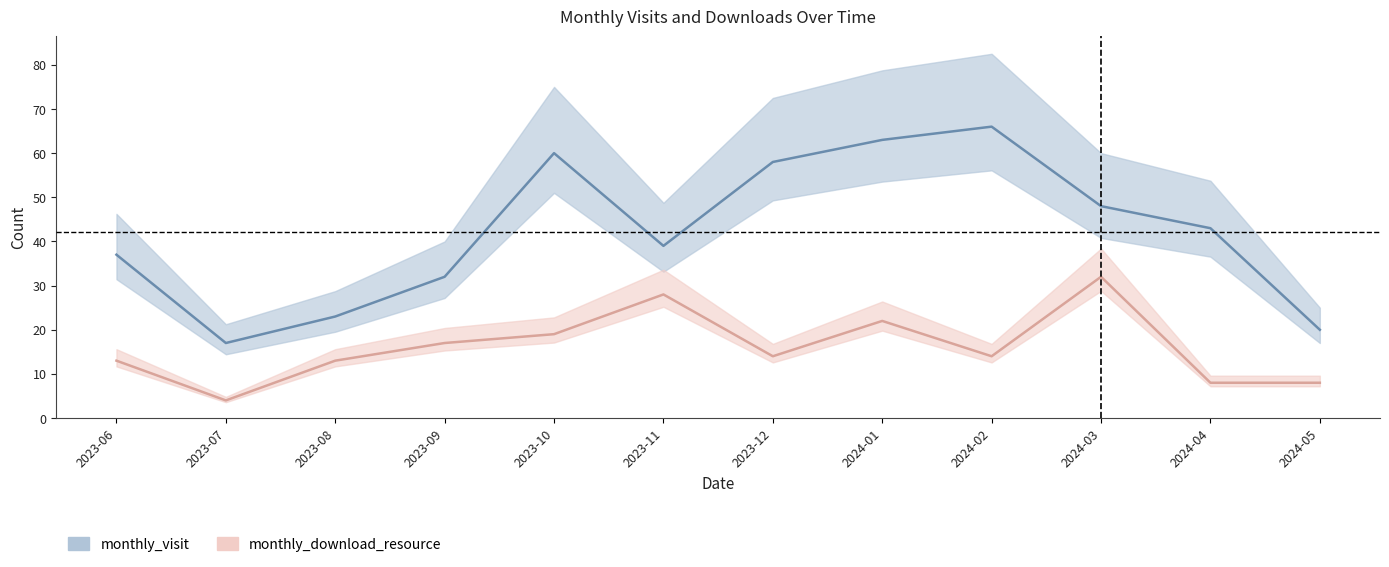

Is this an area chart (filled region under the line)?

No